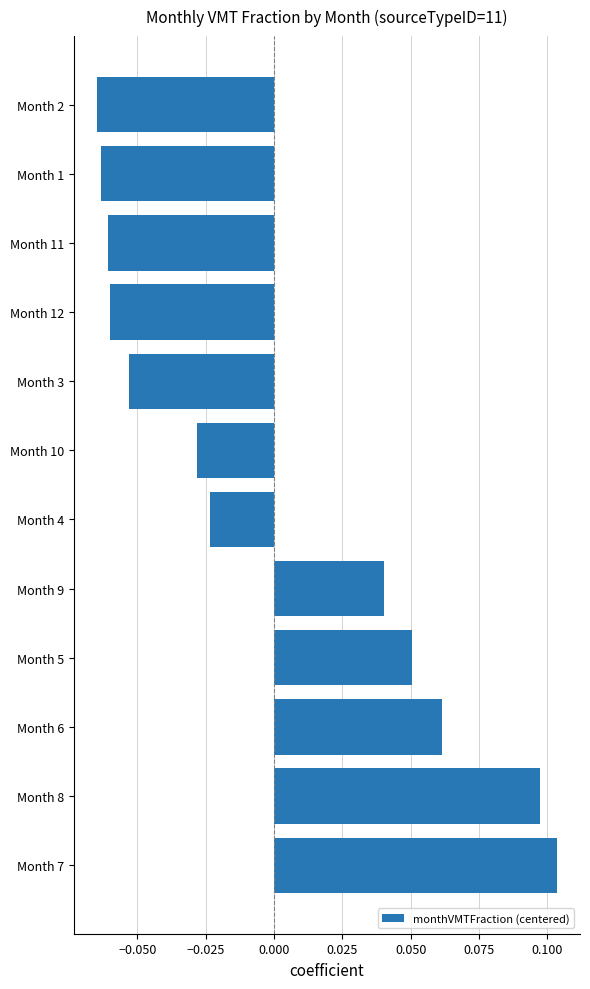

At which category does the chart reach its peak across all series?

Month 7